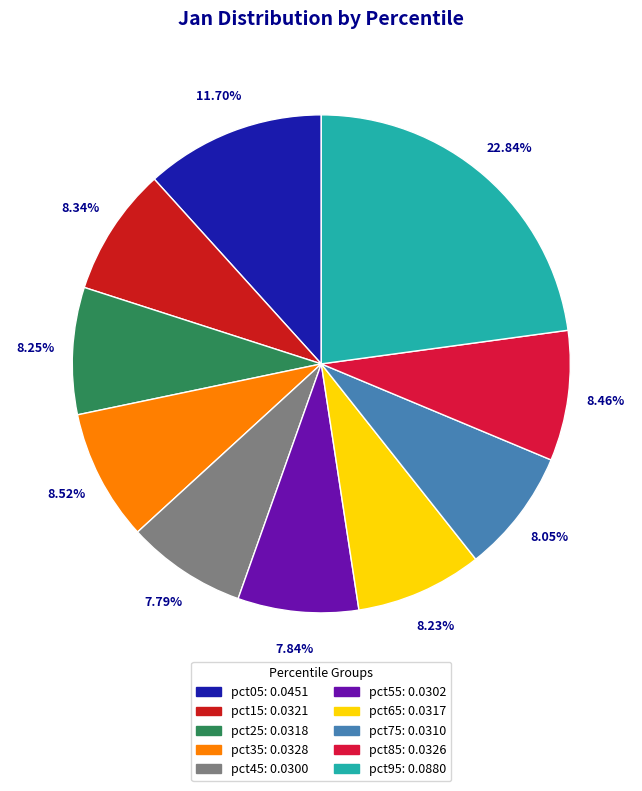

To the nearest percent, what is the combined percentage of pct55 and pct15?

16%